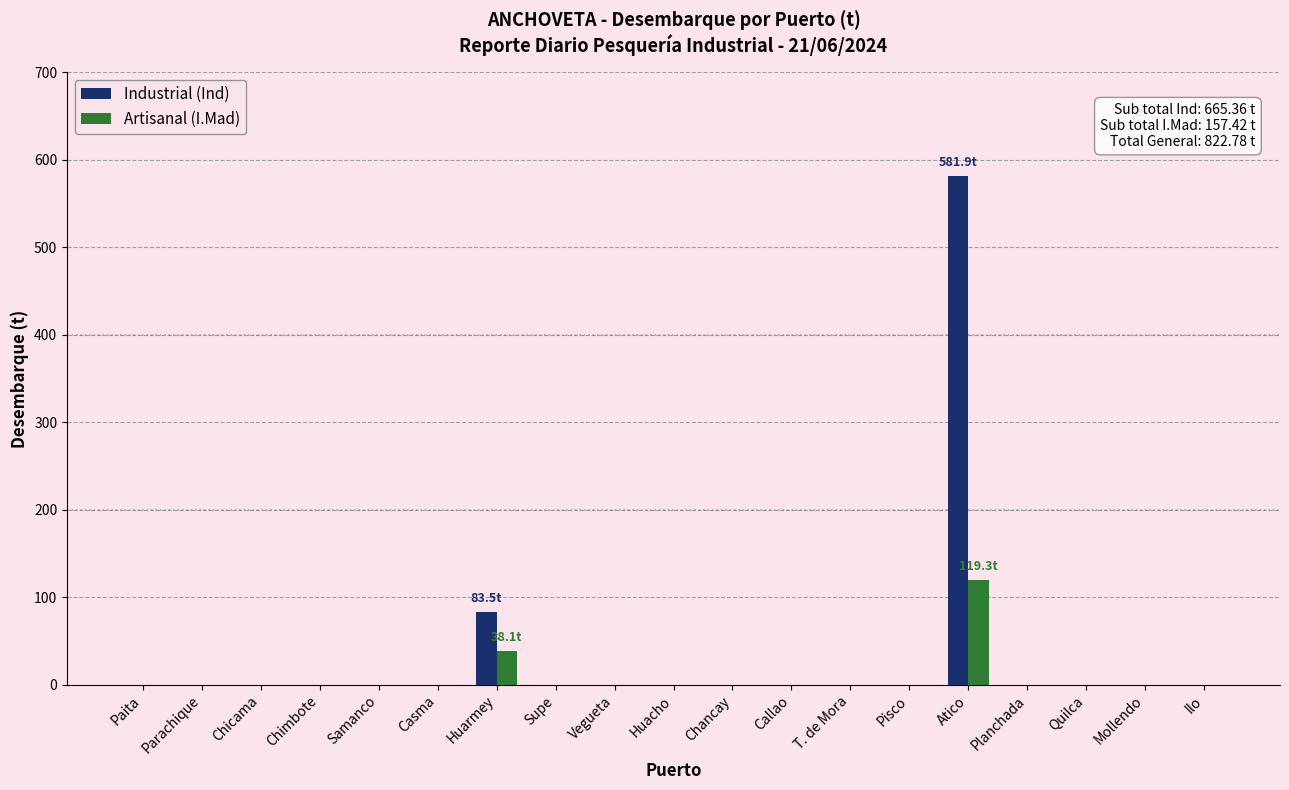

Which category has the highest value in the Artisanal (I.Mad) series?

Atico